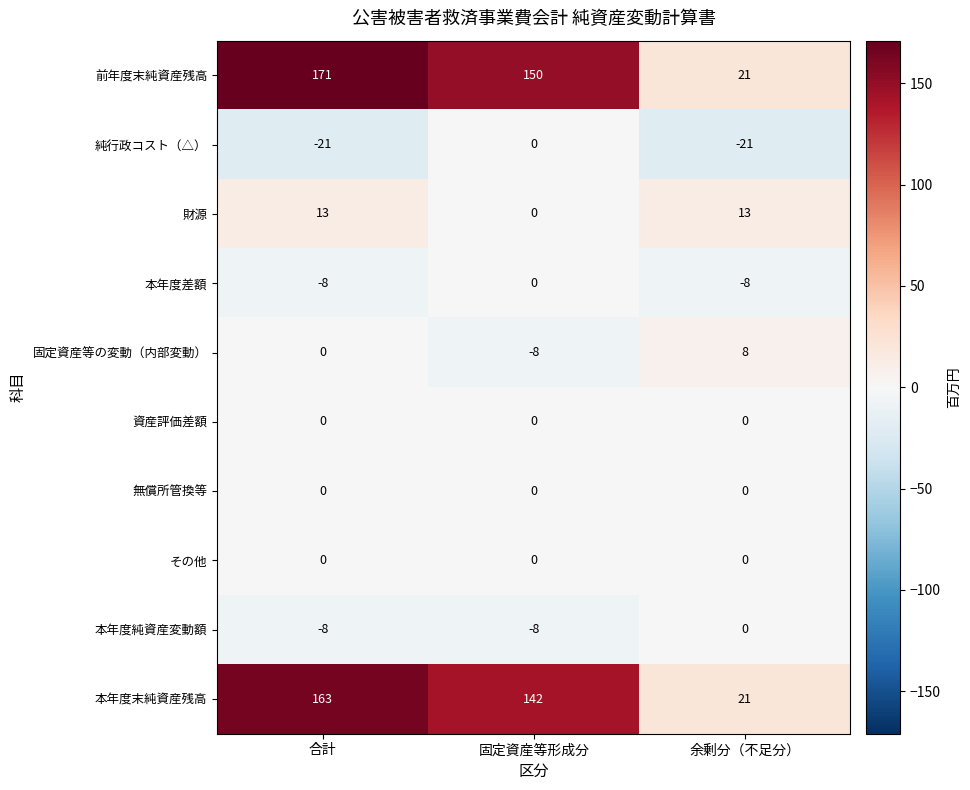

The その他 series shows 0 at 余剰分（不足分）. True or false?

True